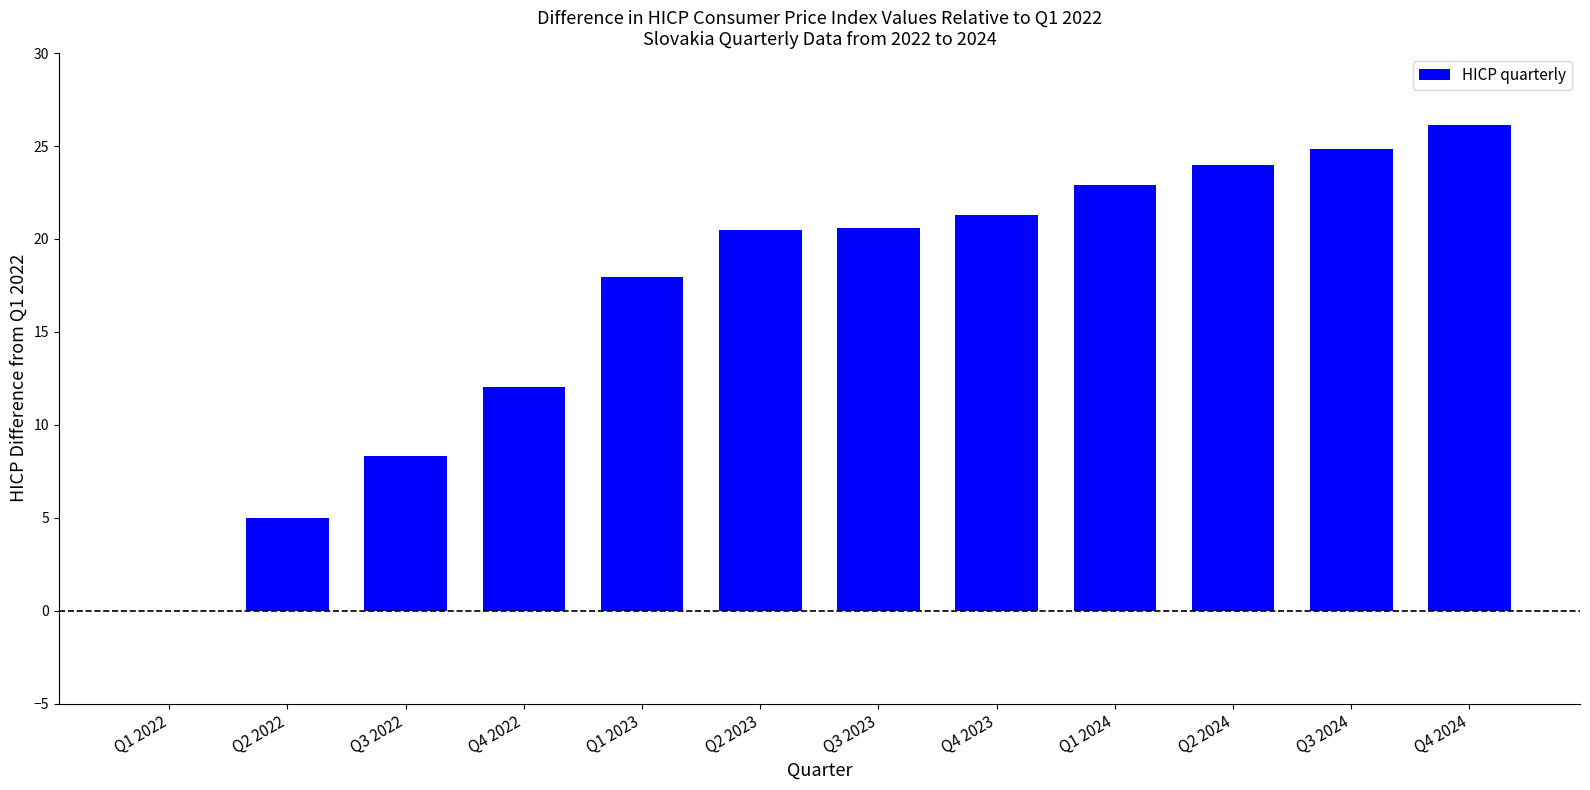

What is the sum of the values at Q2 2022 and Q3 2022?

13.3